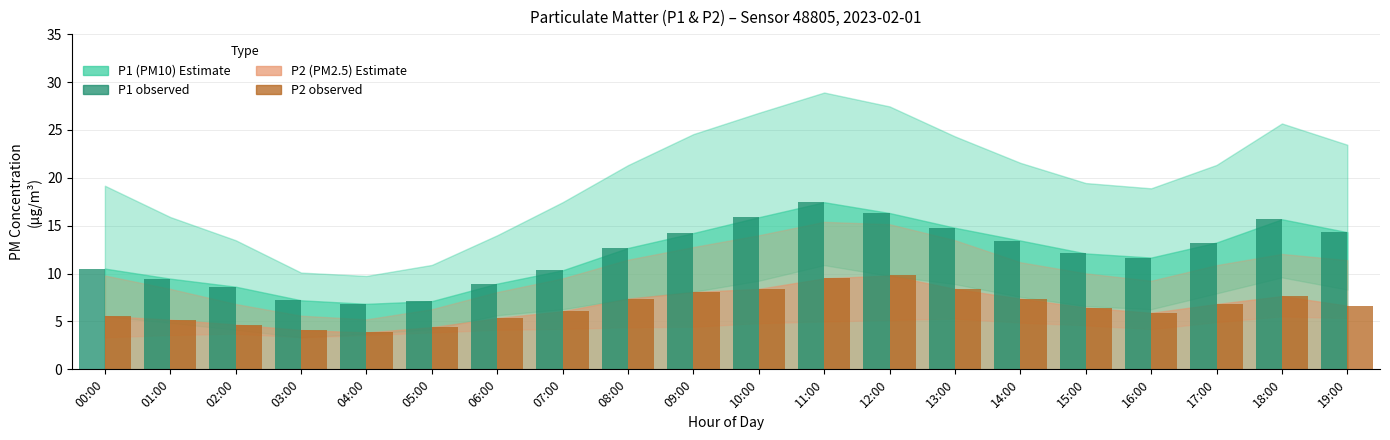

Which label corresponds to the largest value in the chart?

11:00